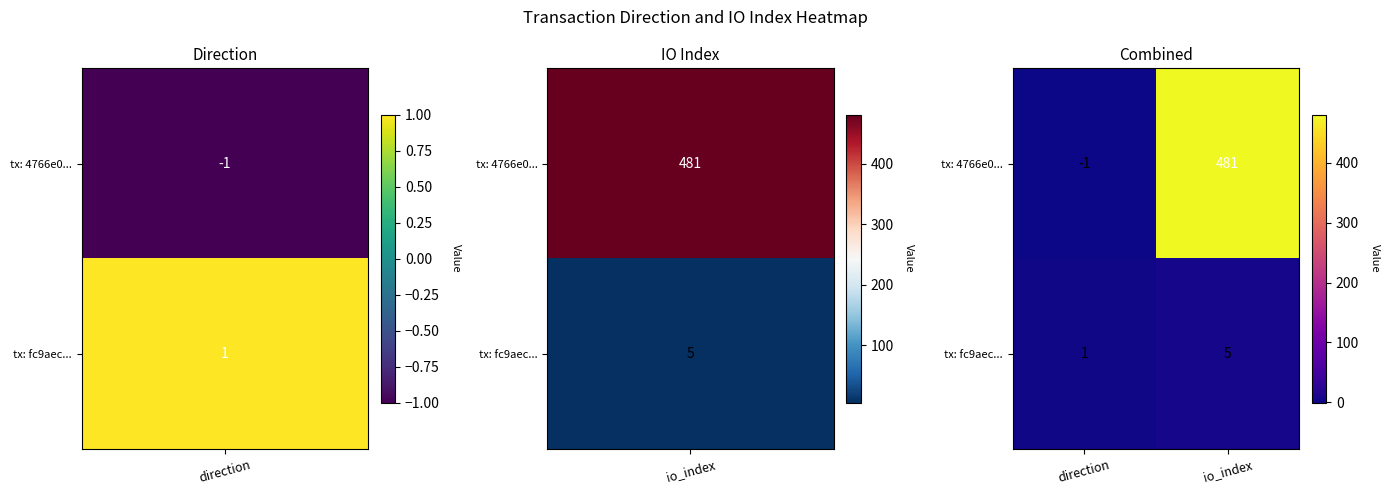

At which label is tx: fc9aec... closest to 3?

direction